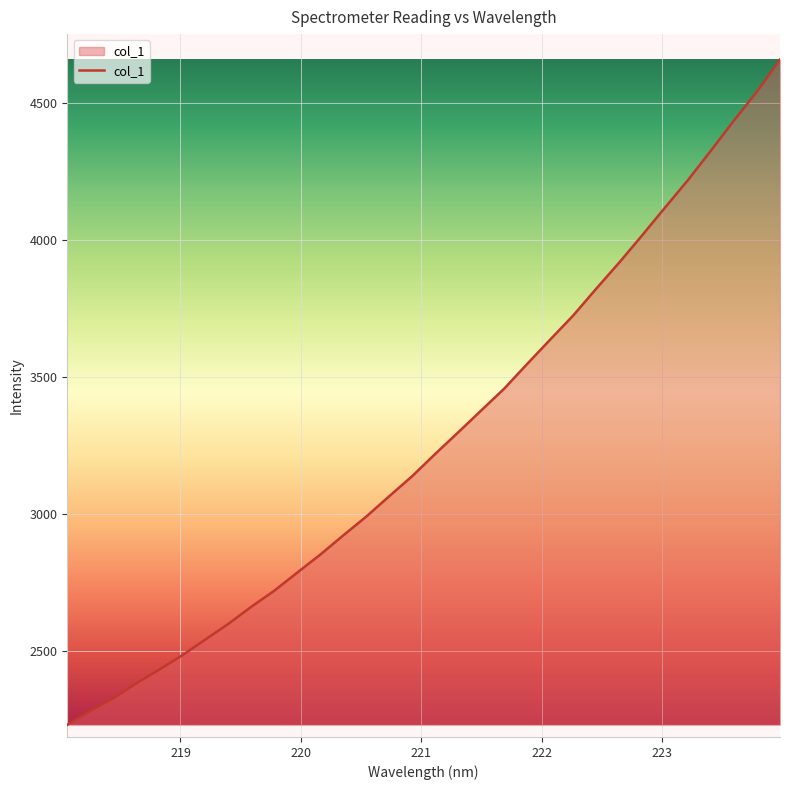

What is the difference between the maximum and minimum values?

2429.6